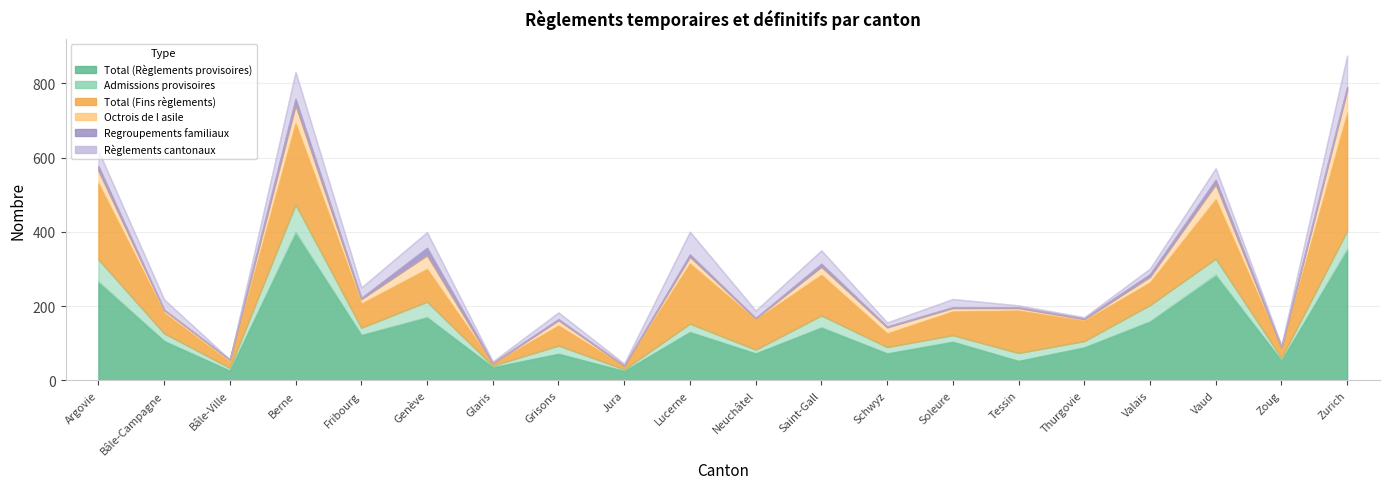

Where is Total (Règlements provisoires) nearest to the value 209?

Genève